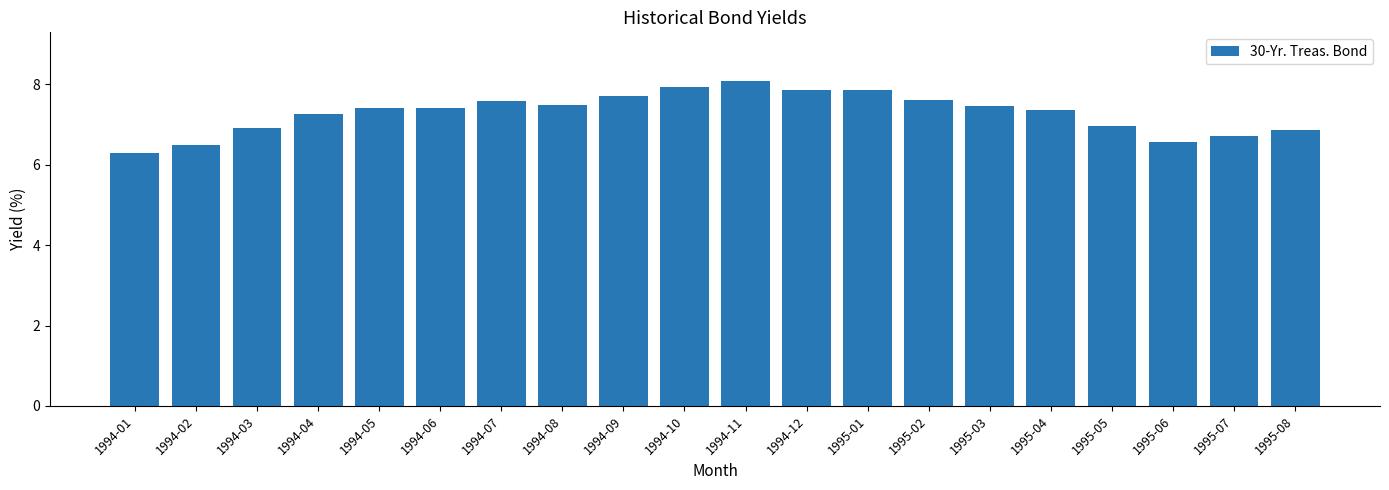

What position from the right is 1994-11?

10